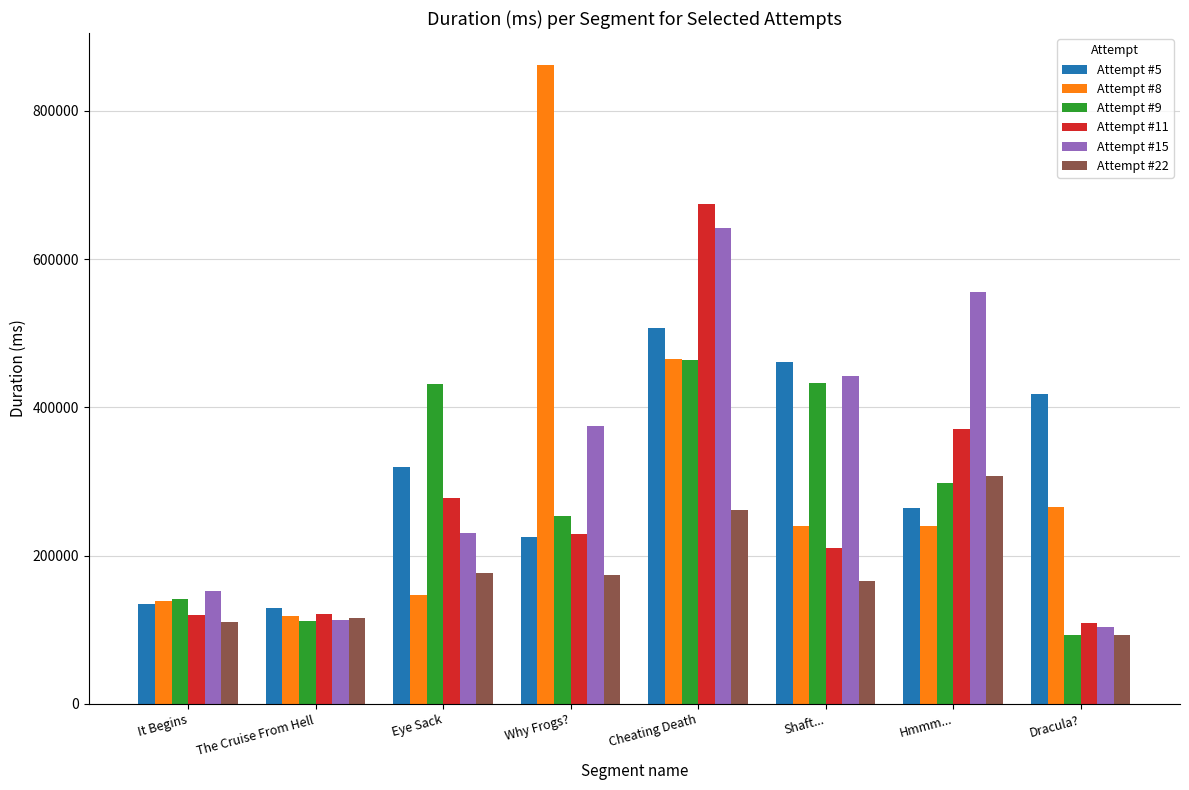

Read the Attempt #9 value at Why Frogs?, to the nearest 50.

253250